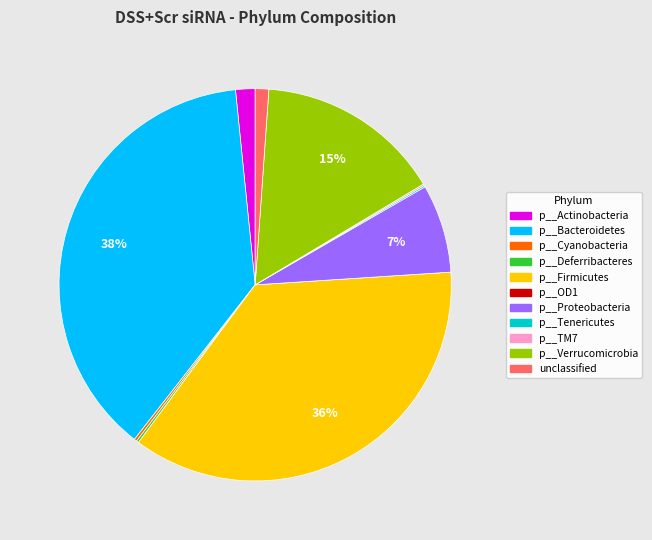

True or false: p__Verrucomicrobia accounts for 15% of the total.

True